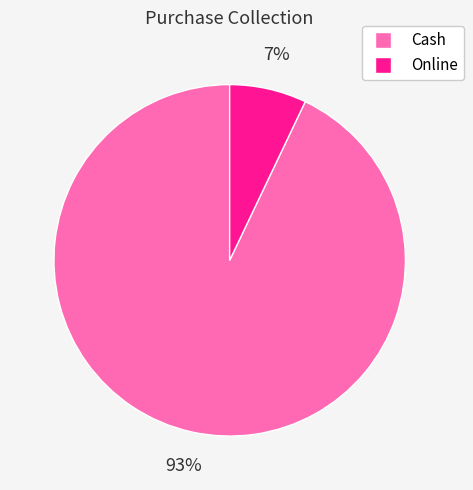

How many slices are in this pie chart?

2